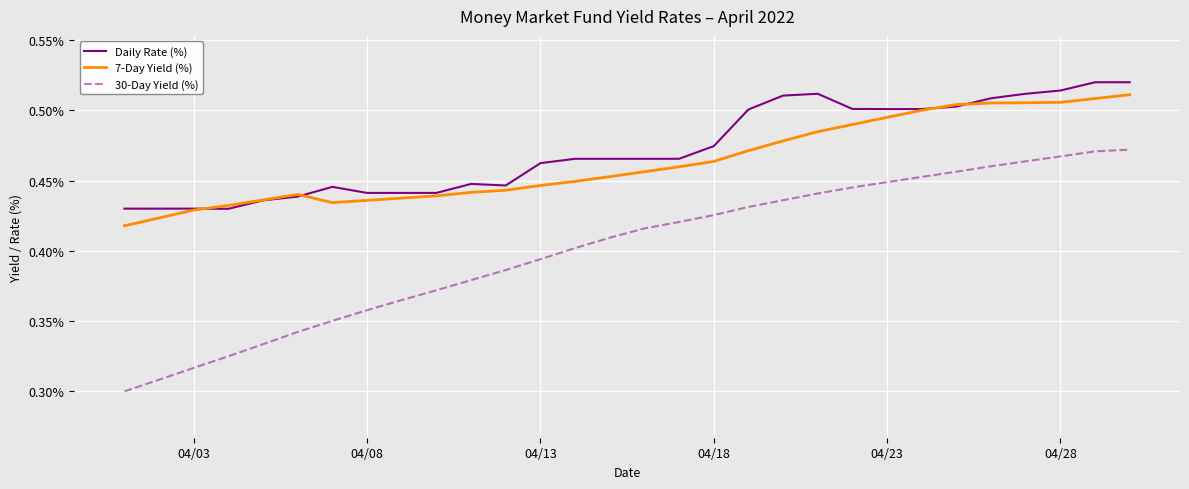

True or false: 30-Day Yield (%) and Daily Rate (%) intersect in this chart.

False